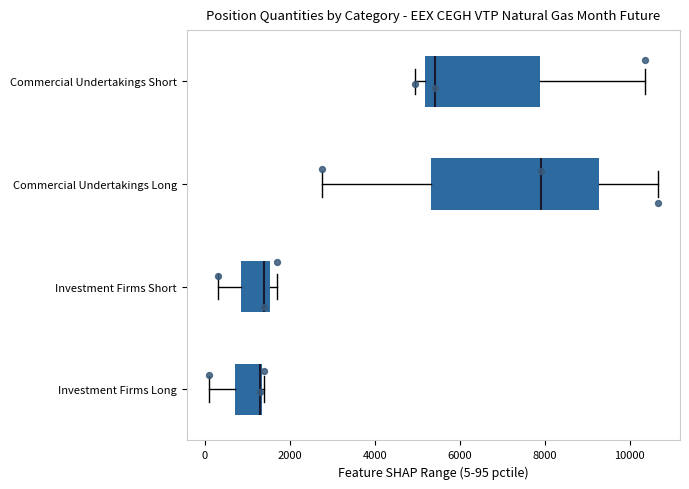

Reading bottom to top, transcribe this box plot: for each box, give where its median line is, the range the box spans, and where its two whiskers end, as read against the x-axis. The values are not printed on the chart, so give them approximately, as read against the axis.

Investment Firms Long: median 1400, box 800 to 1400, whiskers 200 to 1400
Investment Firms Short: median 1400, box 800 to 1600, whiskers 400 to 1600 (just right of the box's right edge)
Commercial Undertakings Long: median 8000, box 5400 to 9200, whiskers 2800 to 10600
Commercial Undertakings Short: median 5400, box 5200 to 7800, whiskers 5000 to 10400